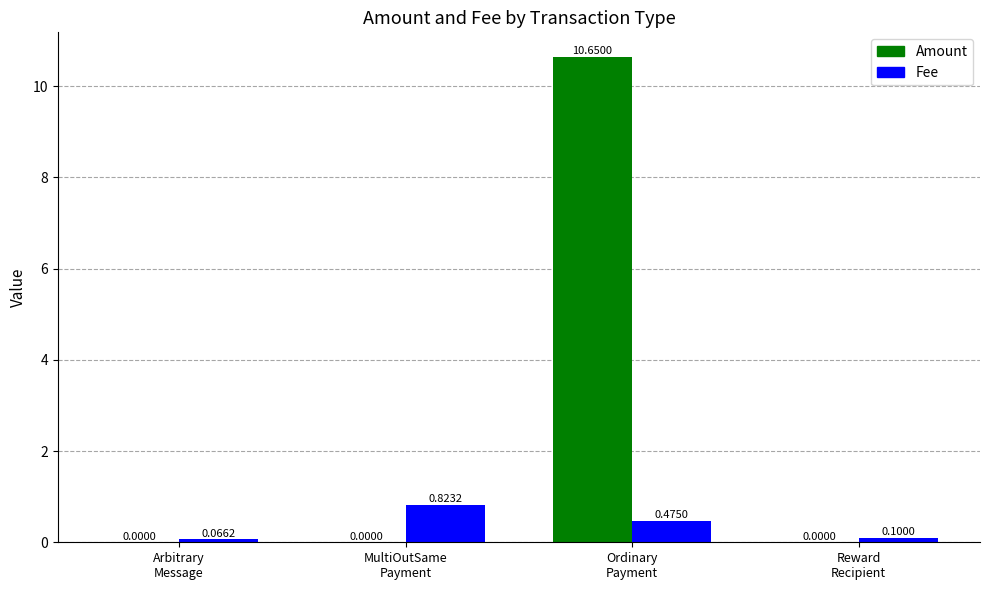

Count the number of categories in the chart.

4